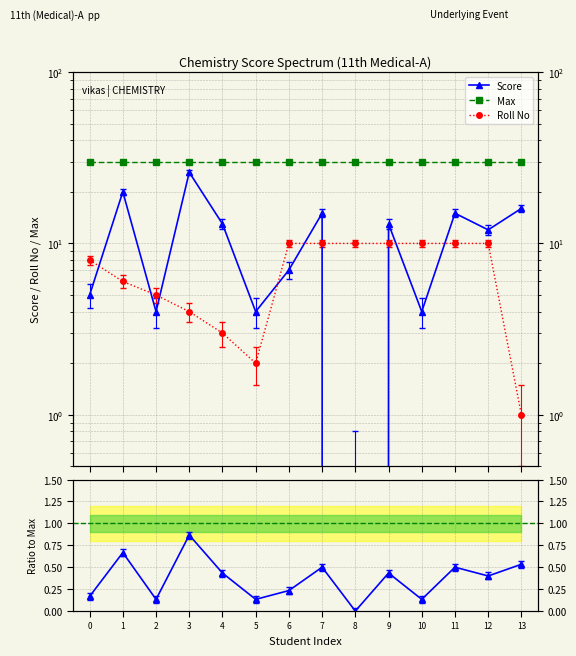

Which series has the widest spread of values?

Score